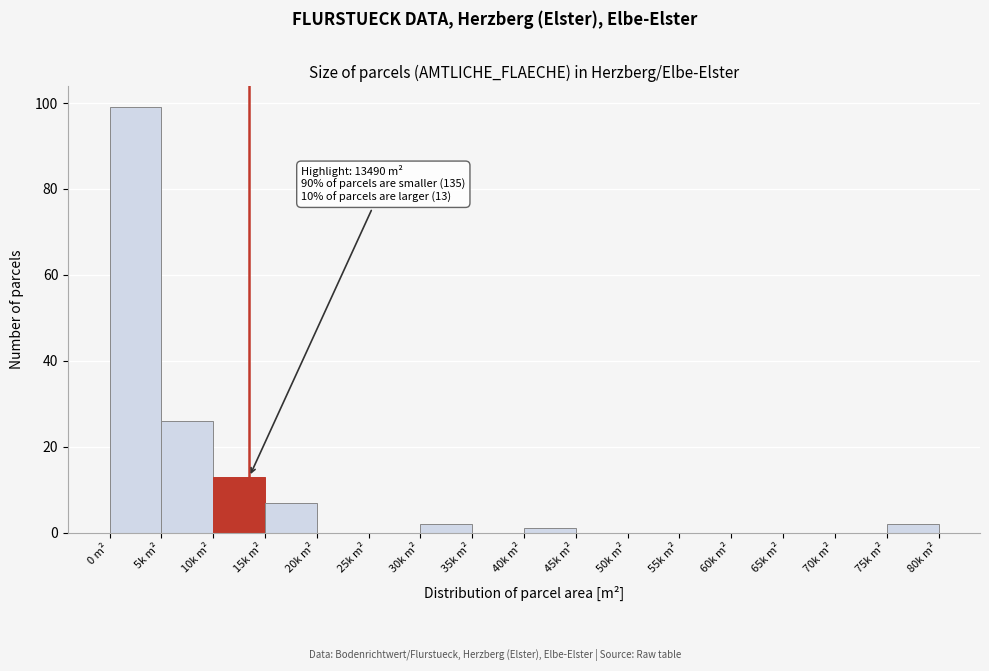

Reading left to right, what are all the values shown in this chart?

0 m²=99	5k m²=26	10k m²=13	15k m²=7	20k m²=0	25k m²=0	30k m²=2	35k m²=0	40k m²=1	45k m²=0	50k m²=0	55k m²=0	60k m²=0	65k m²=0	70k m²=0	75k m²=2